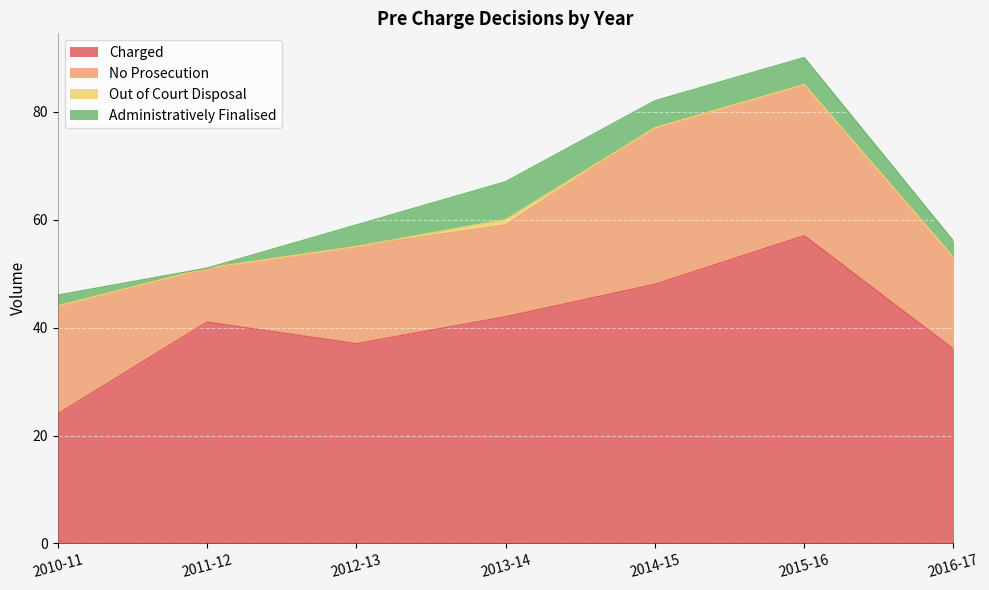

What is the difference between the maximum and minimum values in the Out of Court Disposal series?

1